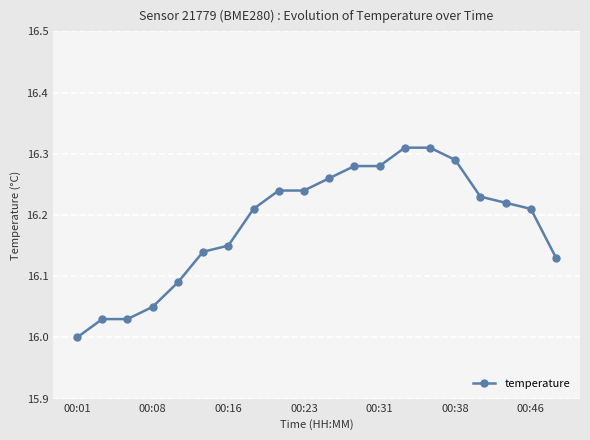

What is the difference between the maximum and minimum values?

0.3